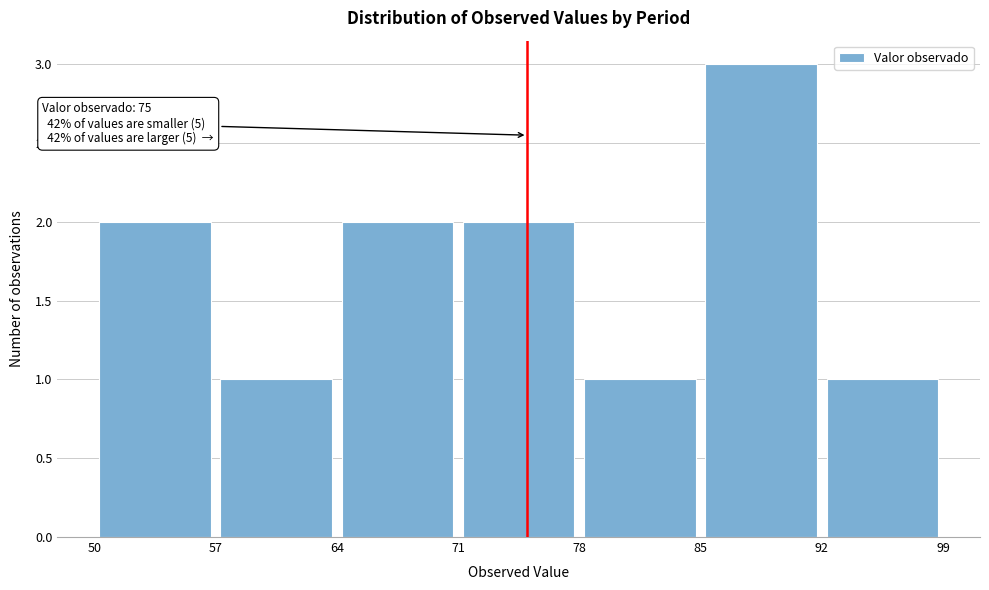

Over which range of the x-axis is the bar tallest?

85 to 92